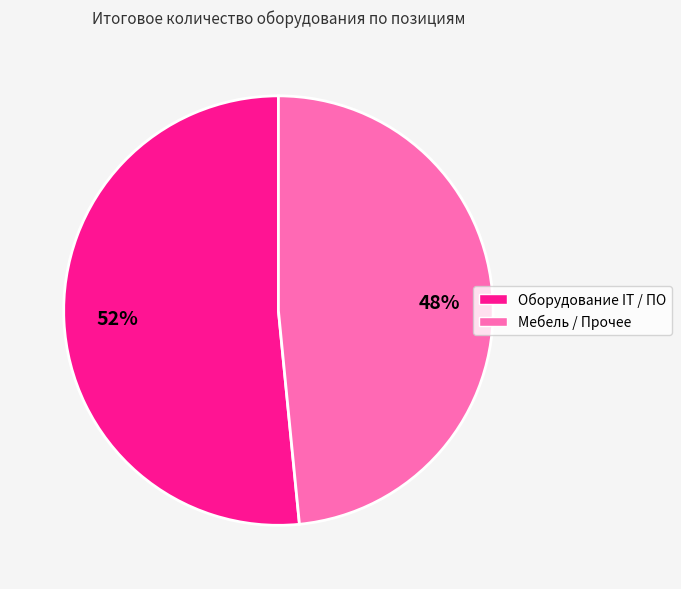

Is there a majority slice in this chart?

Yes